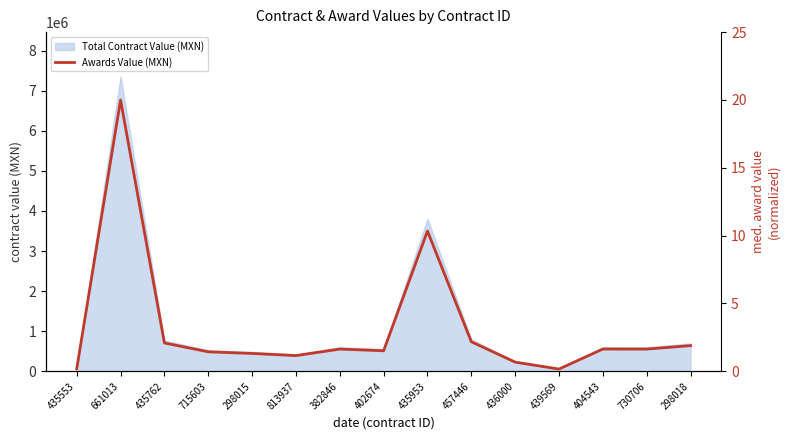

What is the greatest value displayed?

20.0